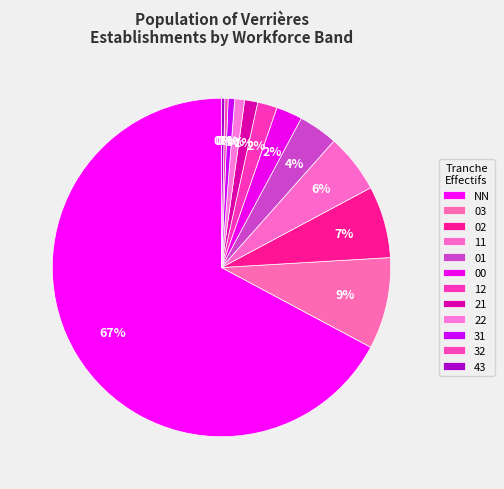

How many segments does this pie chart have?

12